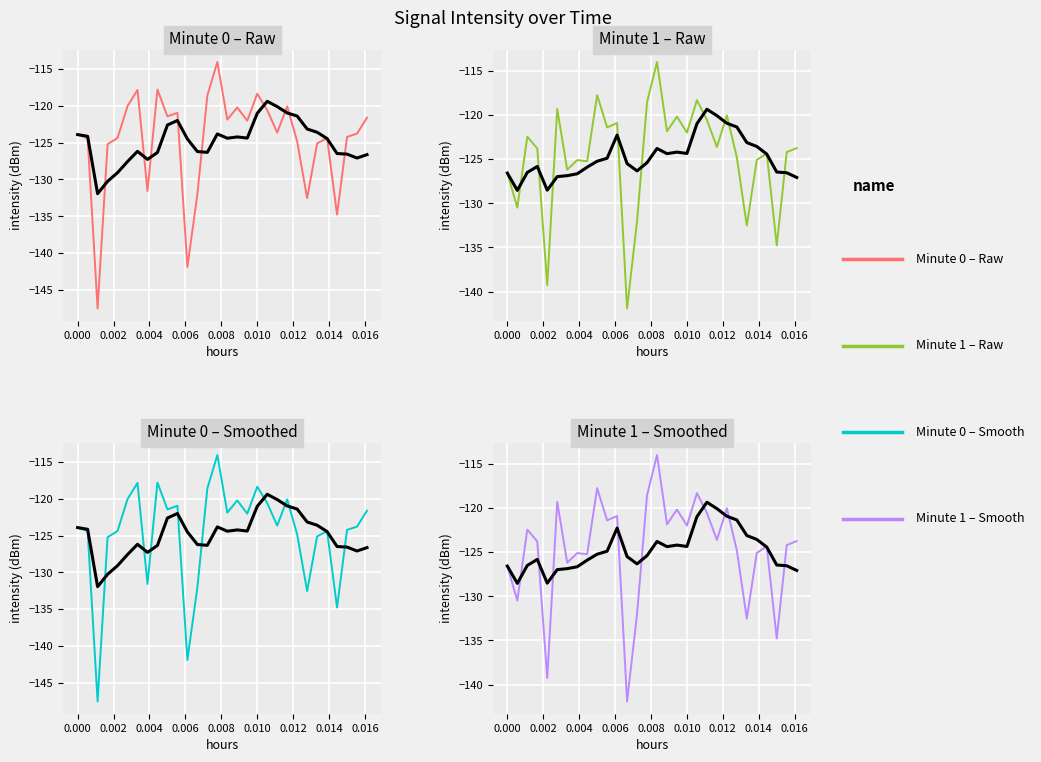

True or false: intensity_min1 has a value of -172.2 at 0.010.

False